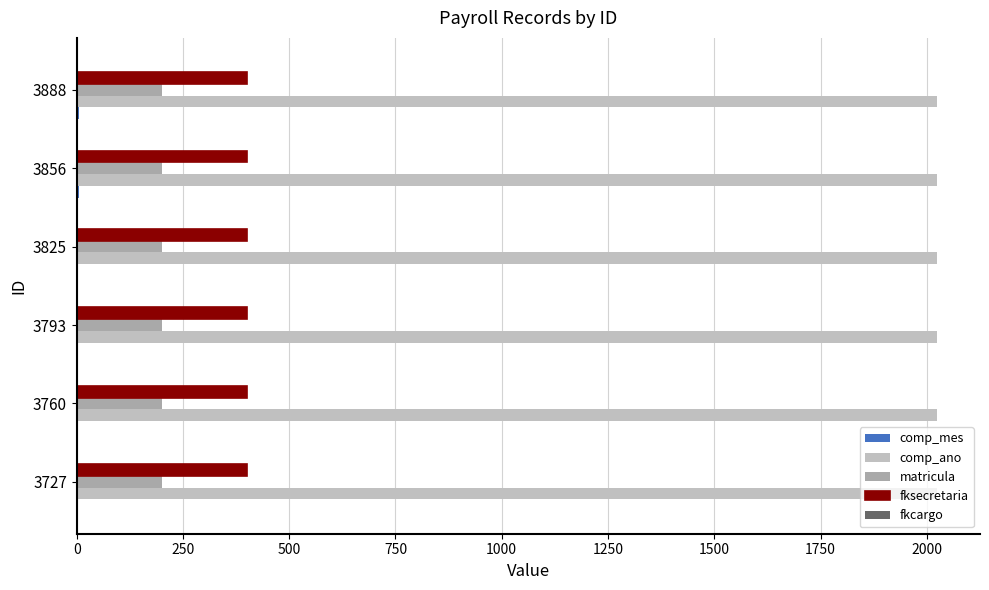

What is the value of the fkcargo bar at the 1st from the left?

0.1